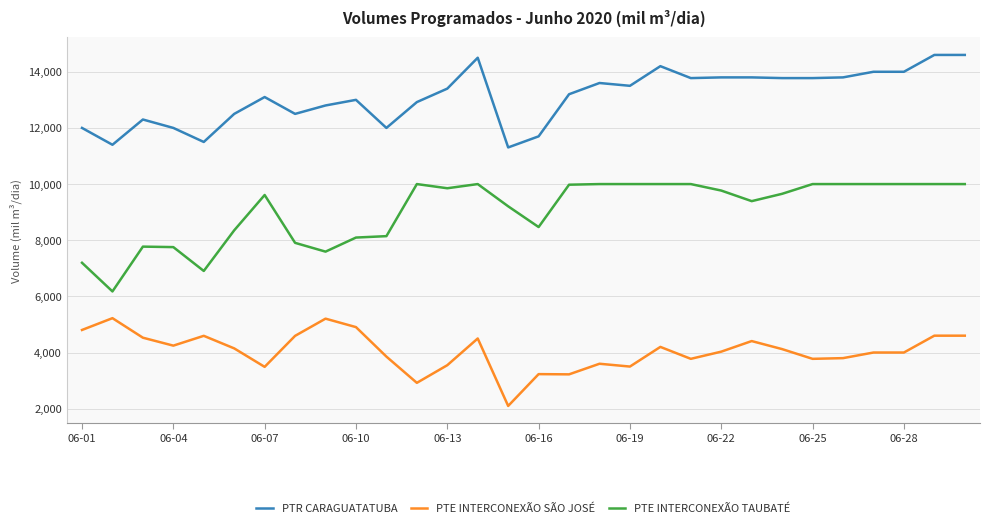

What is the average value of the PTE INTERCONEXÃO SÃO JOSÉ series?

4050.7